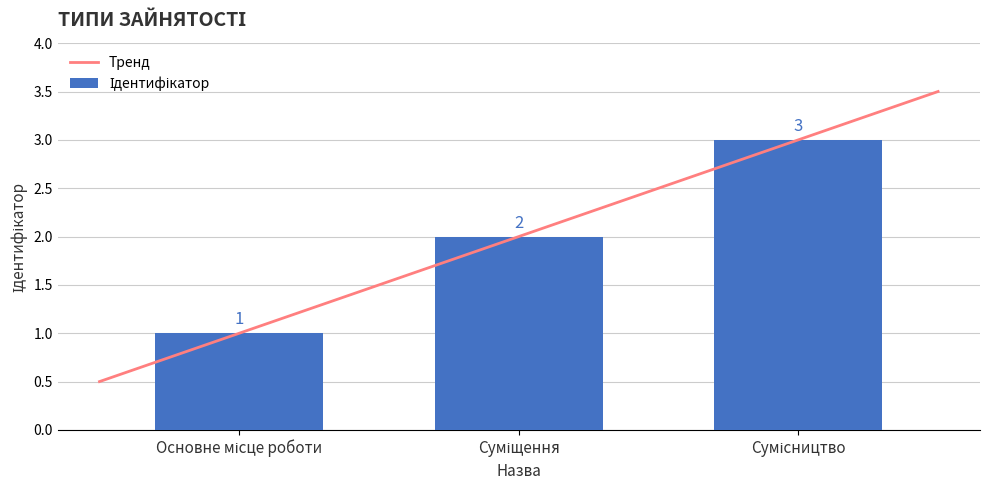

Reading right to left, list all the values displayed in this chart.

Сумісництво=3	Суміщення=2	Основне місце роботи=1